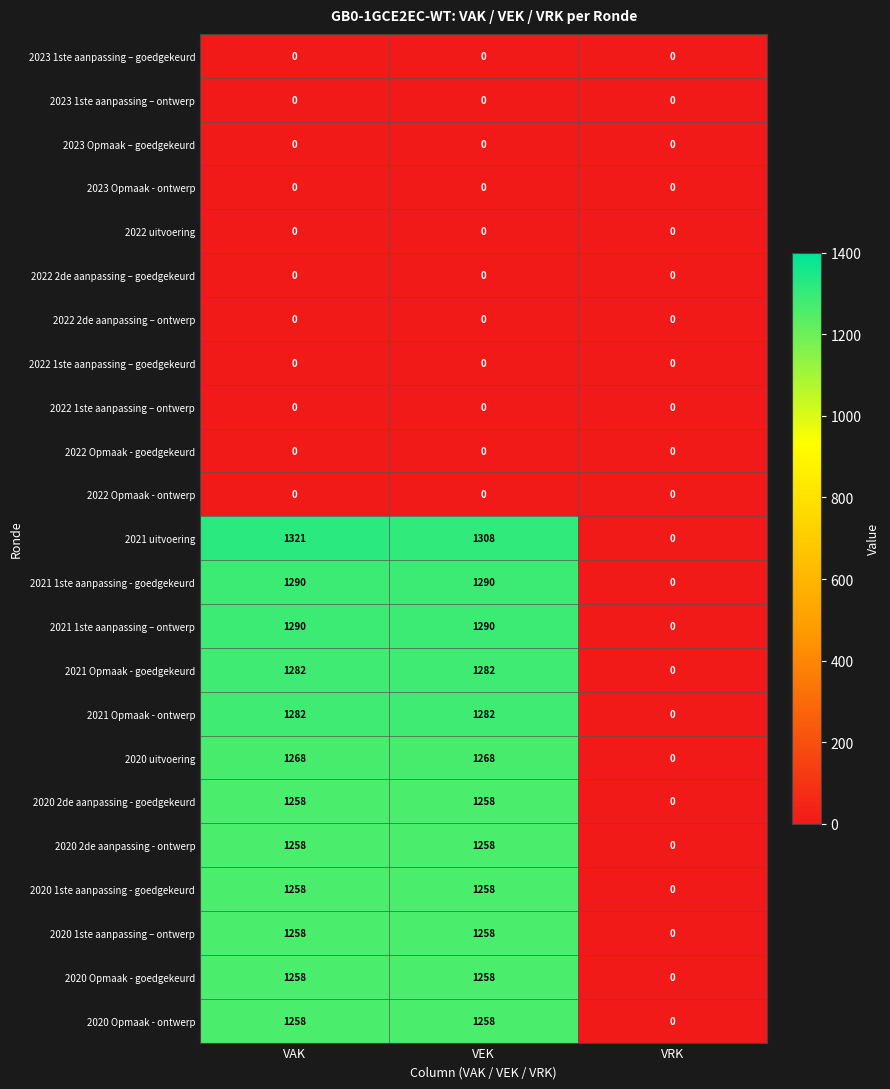

Is the value of 2021 uitvoering at VRK greater than the value of 2020 Opmaak - ontwerp at VEK?

No